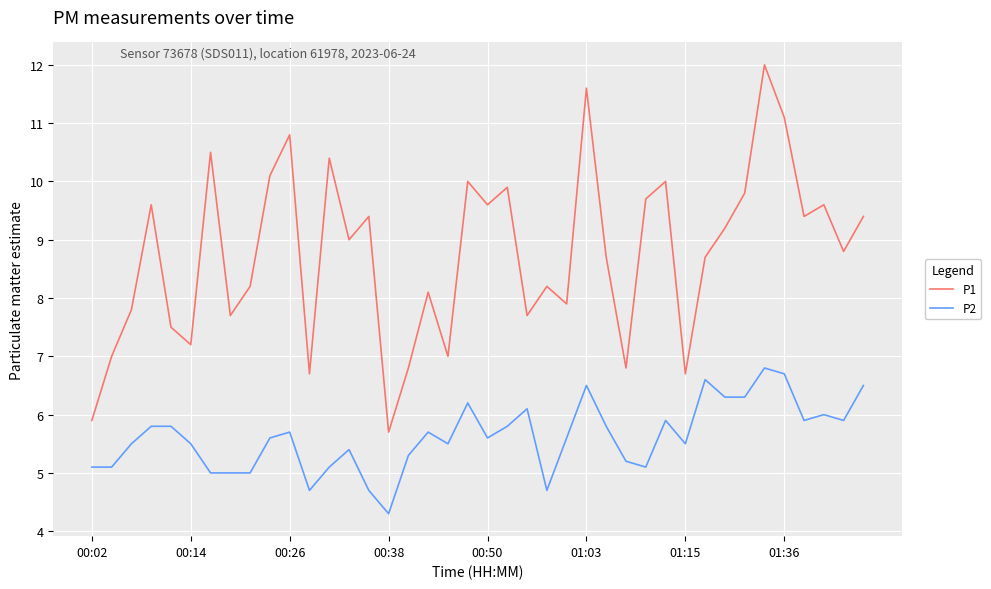

What is the highest value of the P1 series?

12.0